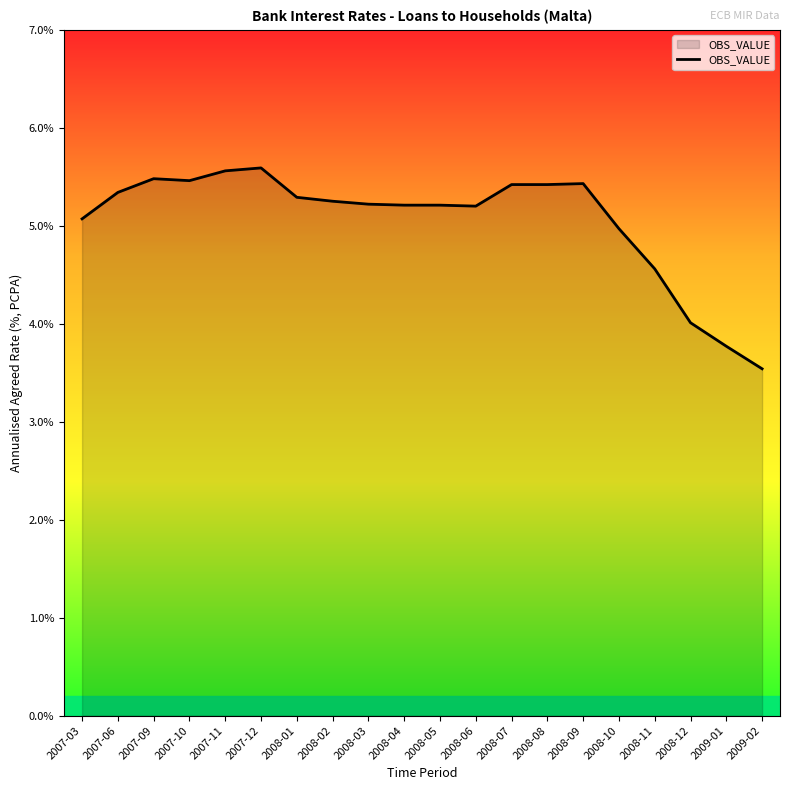

What is the minimum value shown in the chart?

3.5